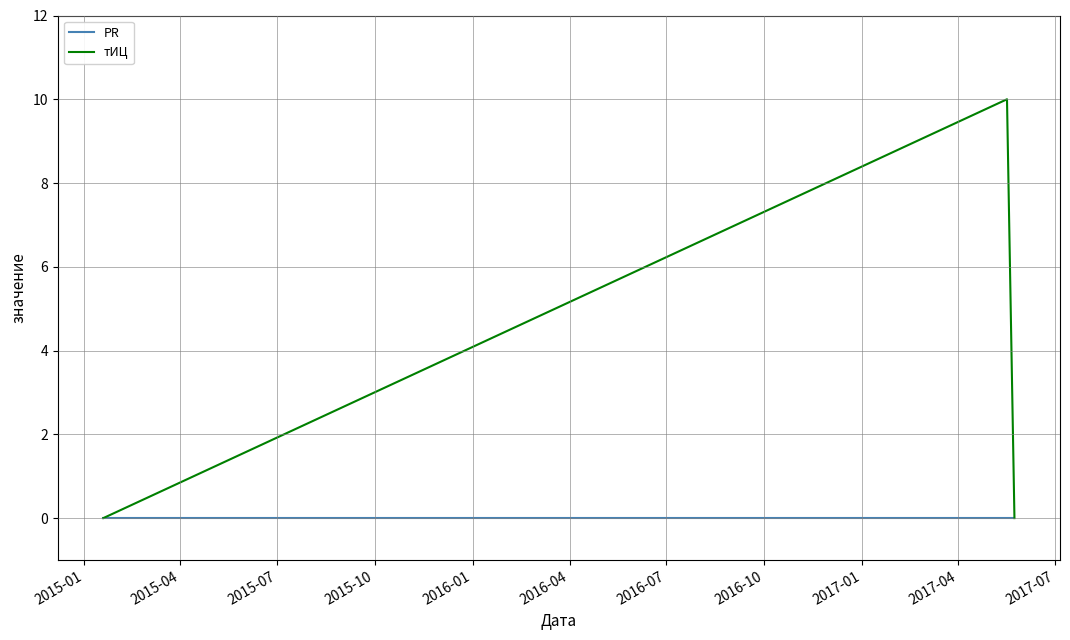

Which series has the widest spread of values?

тИЦ